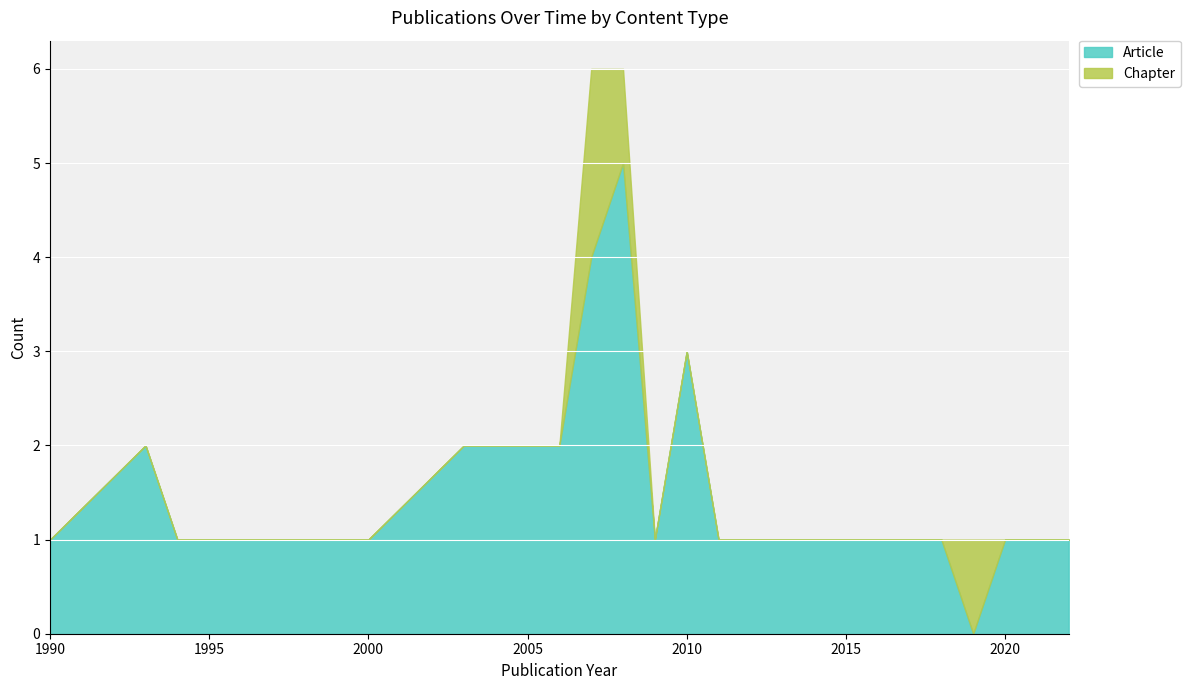

At 1994, list the series in order from largest to smallest.

Article, Chapter